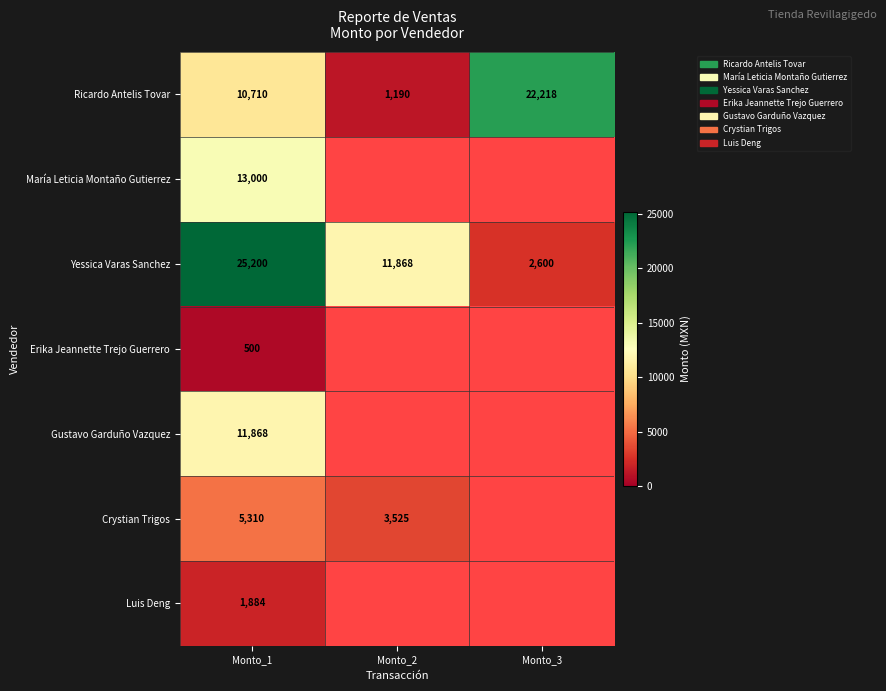

Where is Ricardo Antelis Tovar nearest to the value 11704?

Monto_1